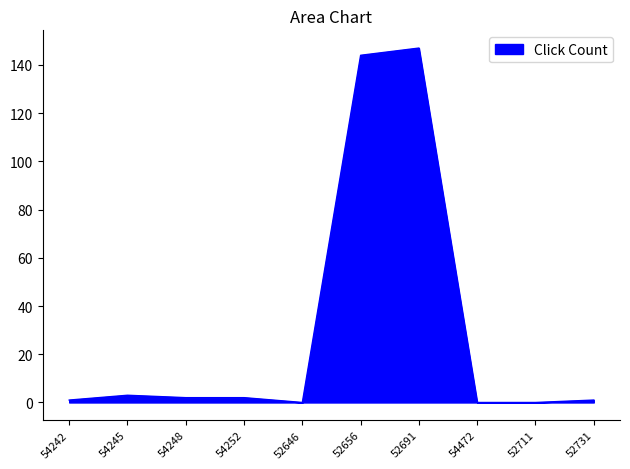

Does the chart display data point markers on the line(s)?

No